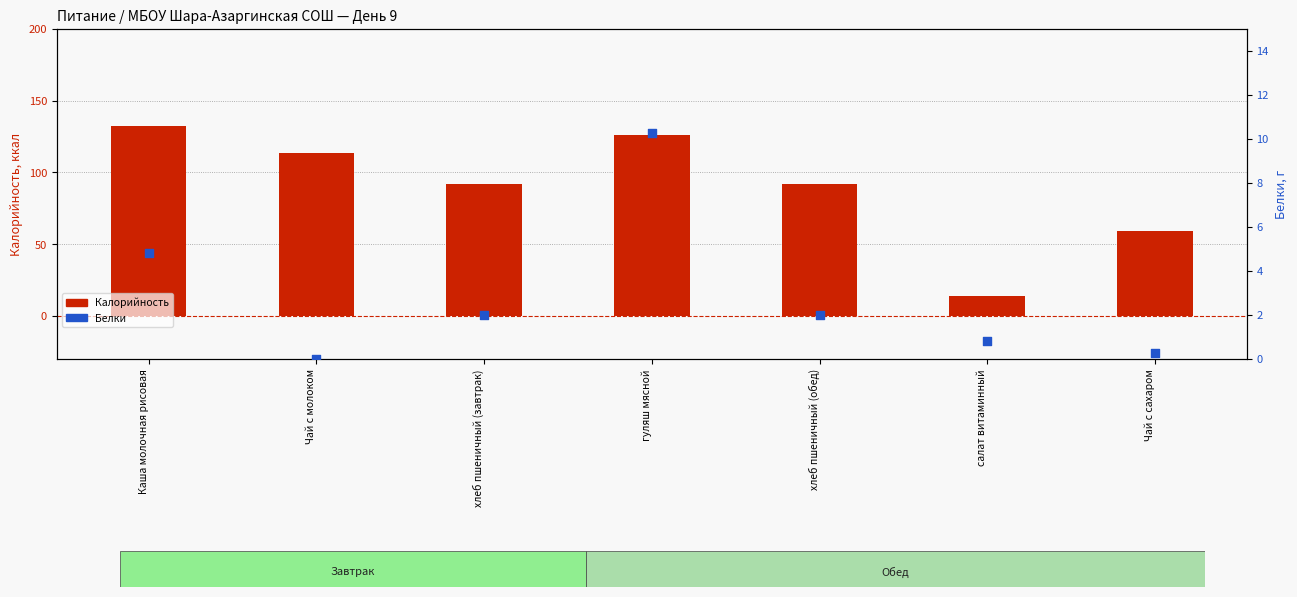

What are all the series names shown in the legend?

Калорийность, Белки